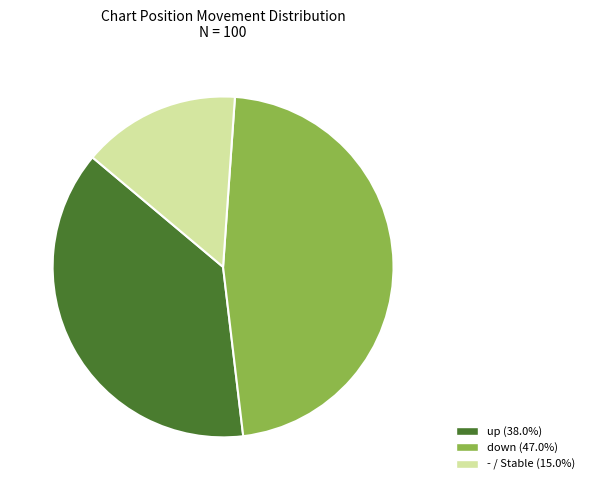

What is the smallest slice in the pie chart?

-